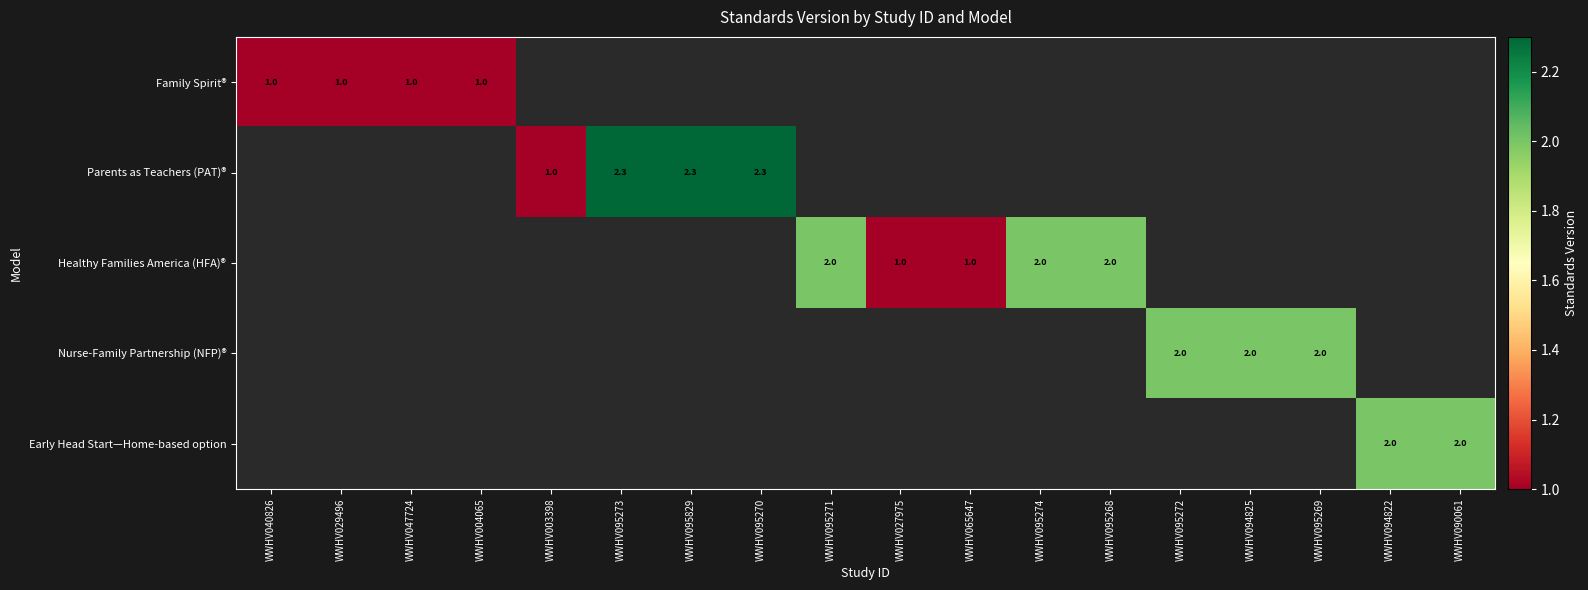

The value of Healthy Families America (HFA)® at WWHV095271 is 2.0. True or false?

True